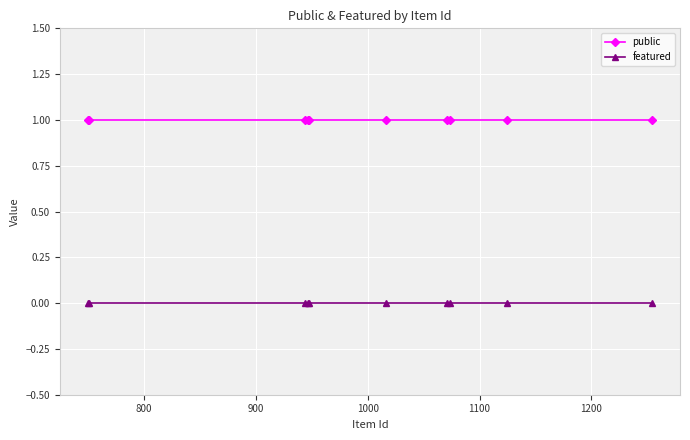

True or false: featured and public intersect in this chart.

False